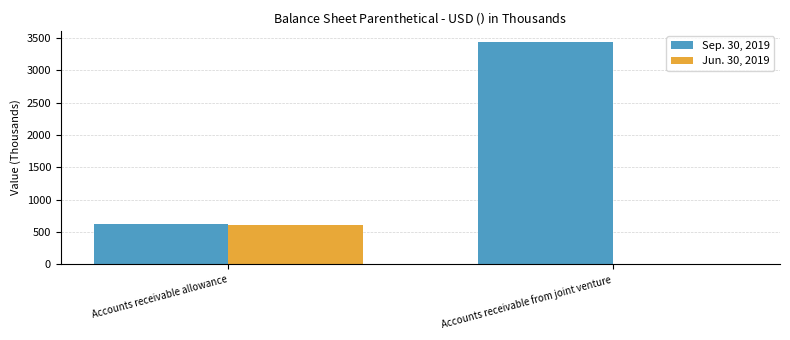

Which series changed the most between Accounts receivable allowance and Accounts receivable from joint venture?

Sep. 30, 2019